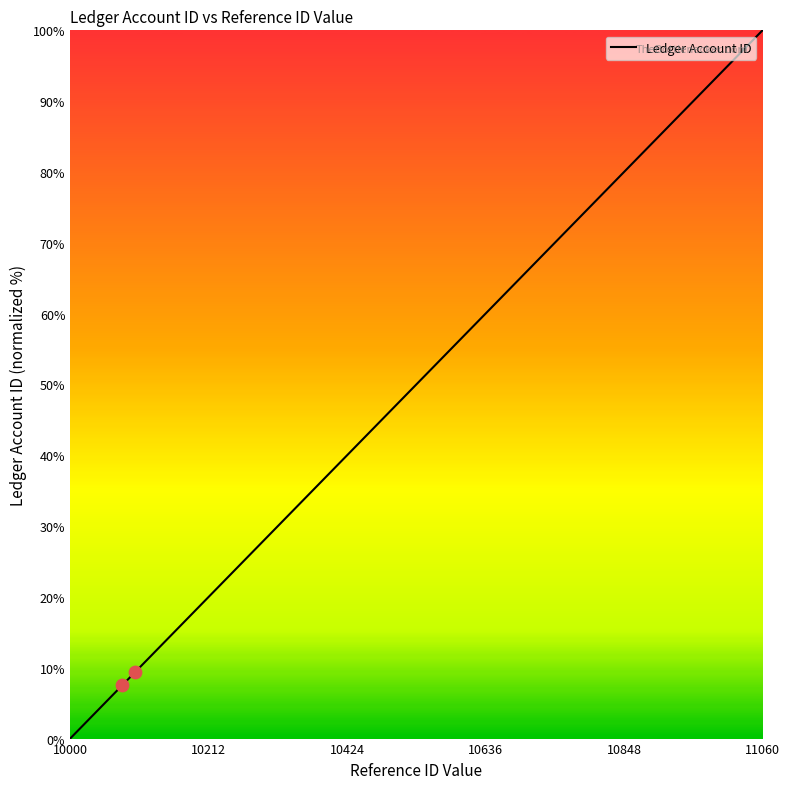

What is the greatest value displayed?

100.0